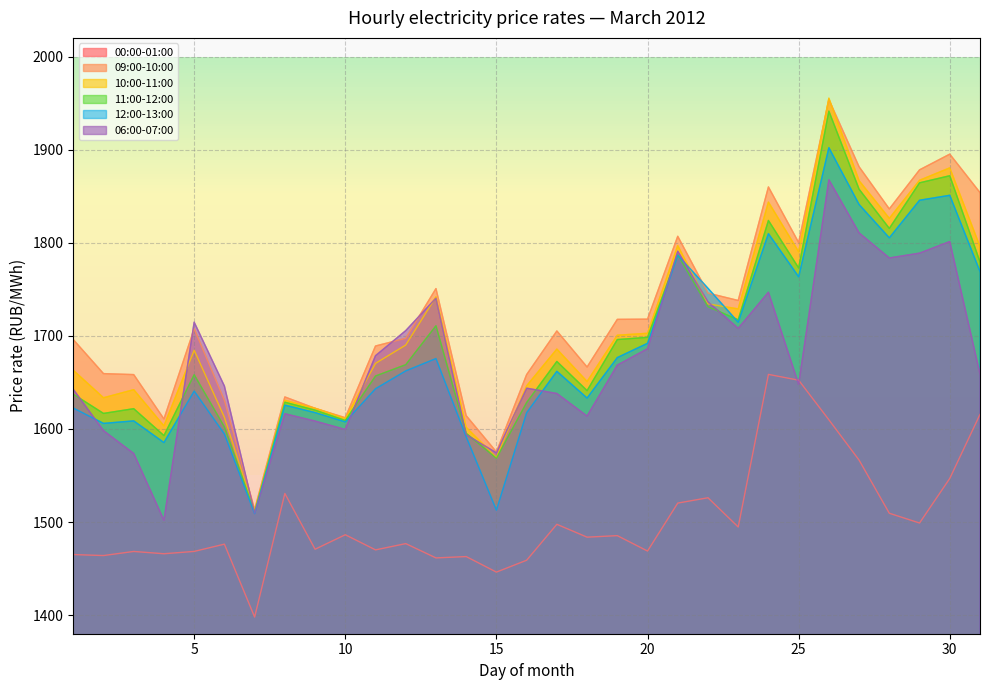

At which category does 09:00-10:00 reach its first local valley?

4